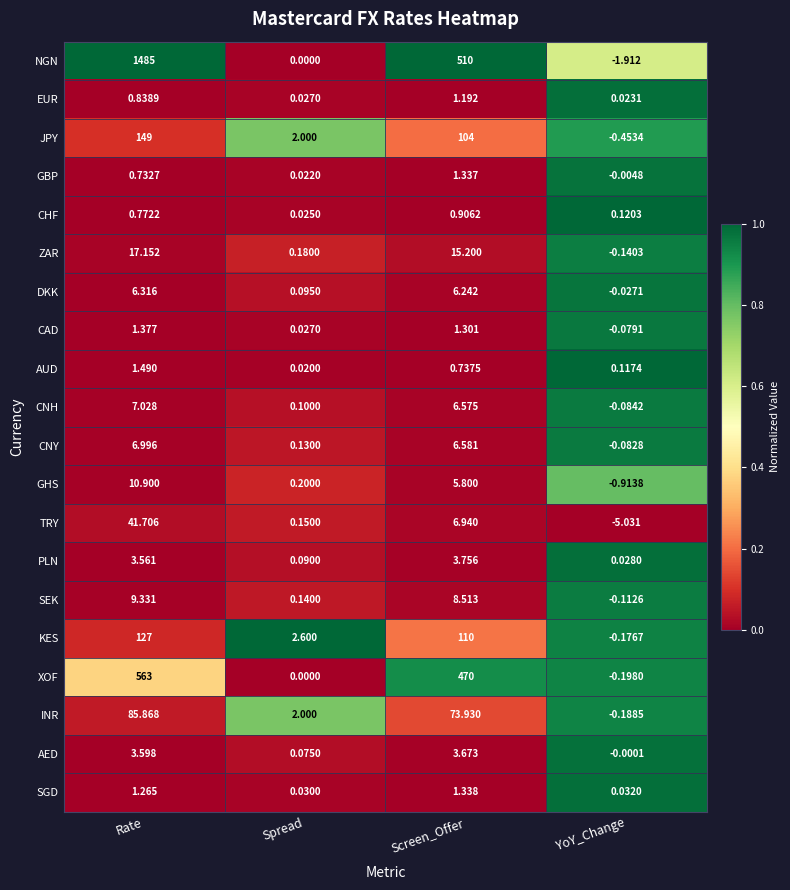

Where is GHS nearest to the value 4?

Screen_Offer